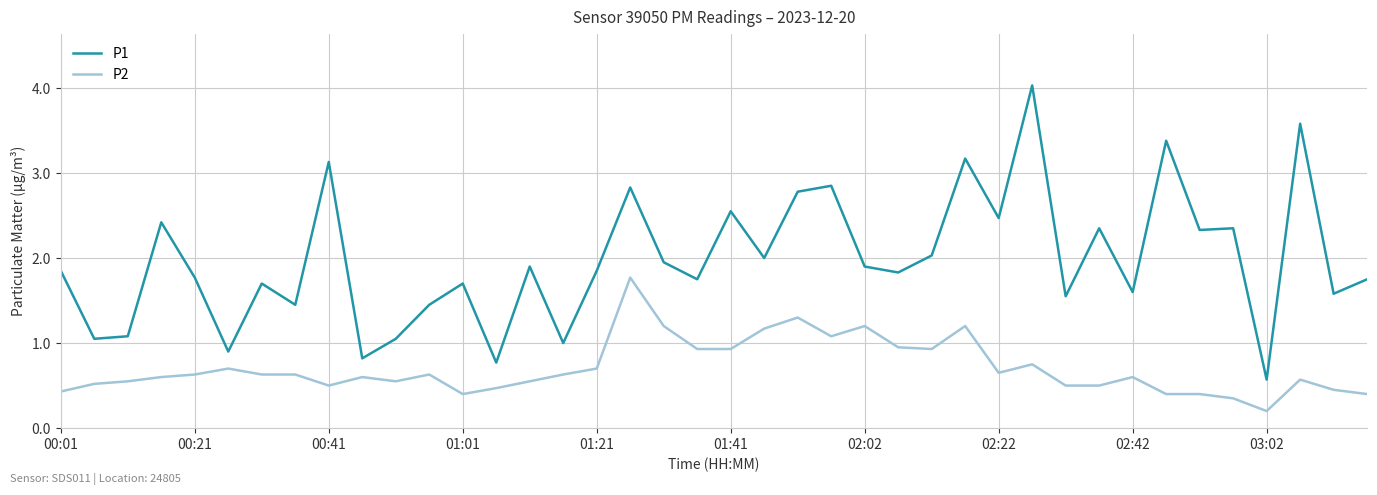

What is the maximum value shown in the chart?

4.0